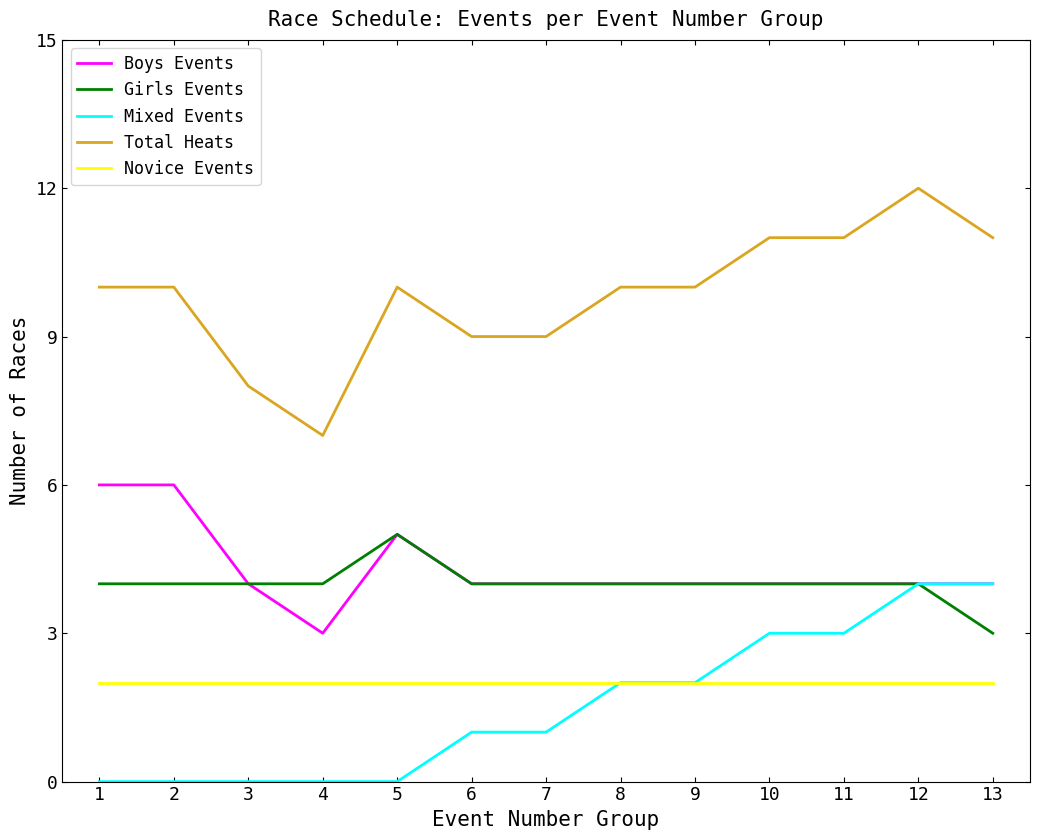

True or false: Novice Events and Boys Events intersect in this chart.

False